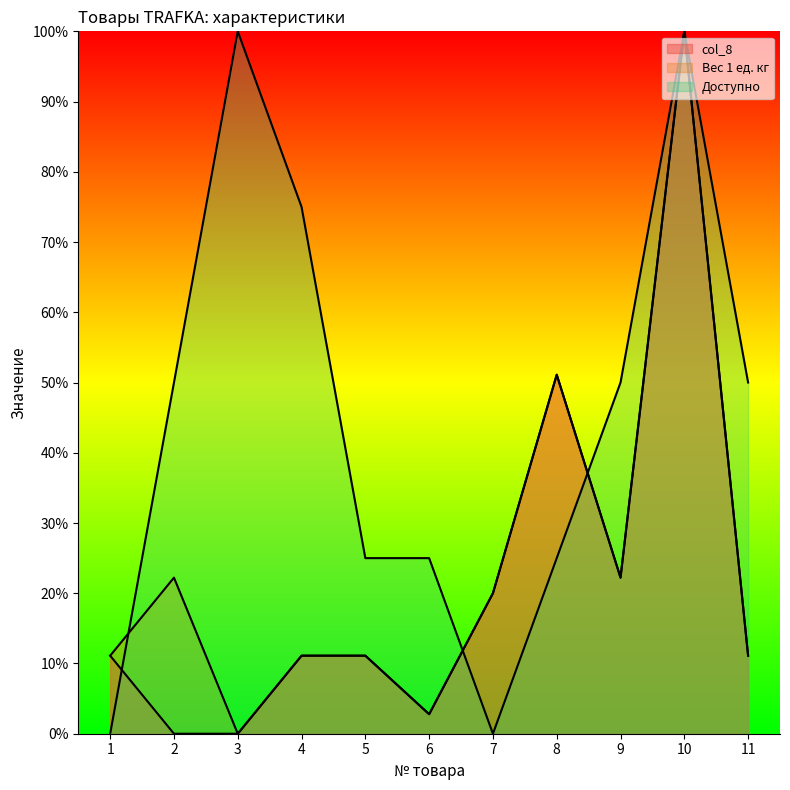

How many lines are shown in the chart?

3